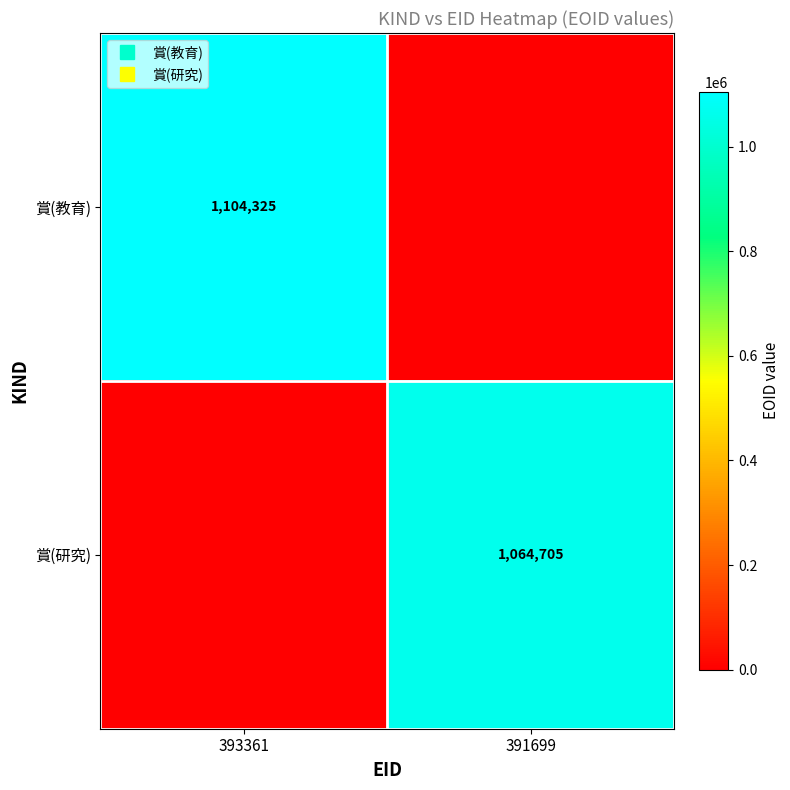

Is the value of 賞(研究) at 393361 greater than the value of 賞(教育) at 393361?

No